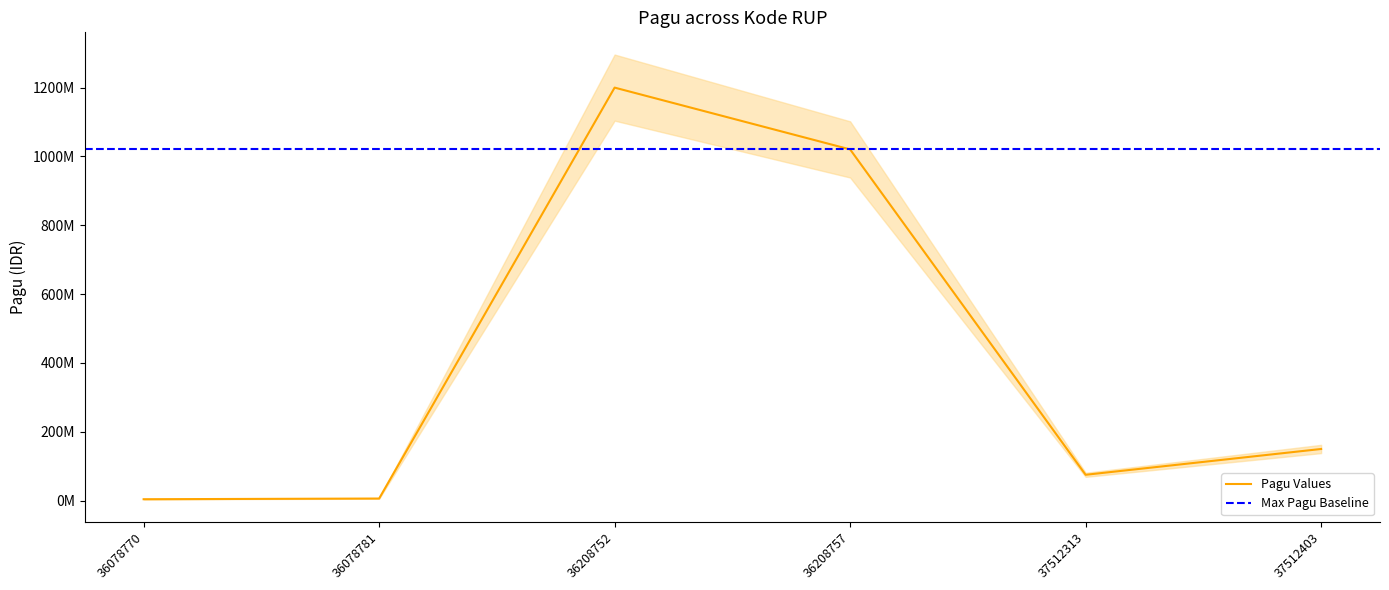

List the labels in order of value, largest first.

36208752, 36208757, 37512403, 37512313, 36078781, 36078770